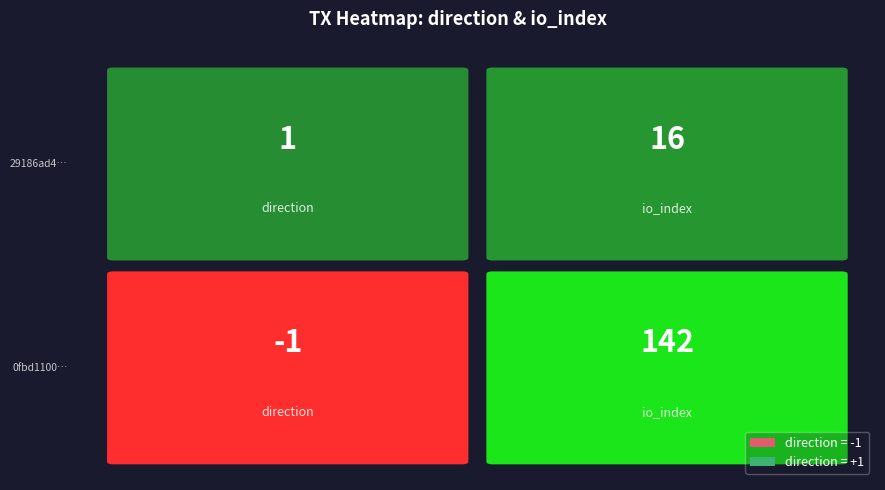

Reading left to right, transcribe all the data shown in this chart.

0fbd1100…: 0=-1	1=142
29186ad4…: 0=1	1=16